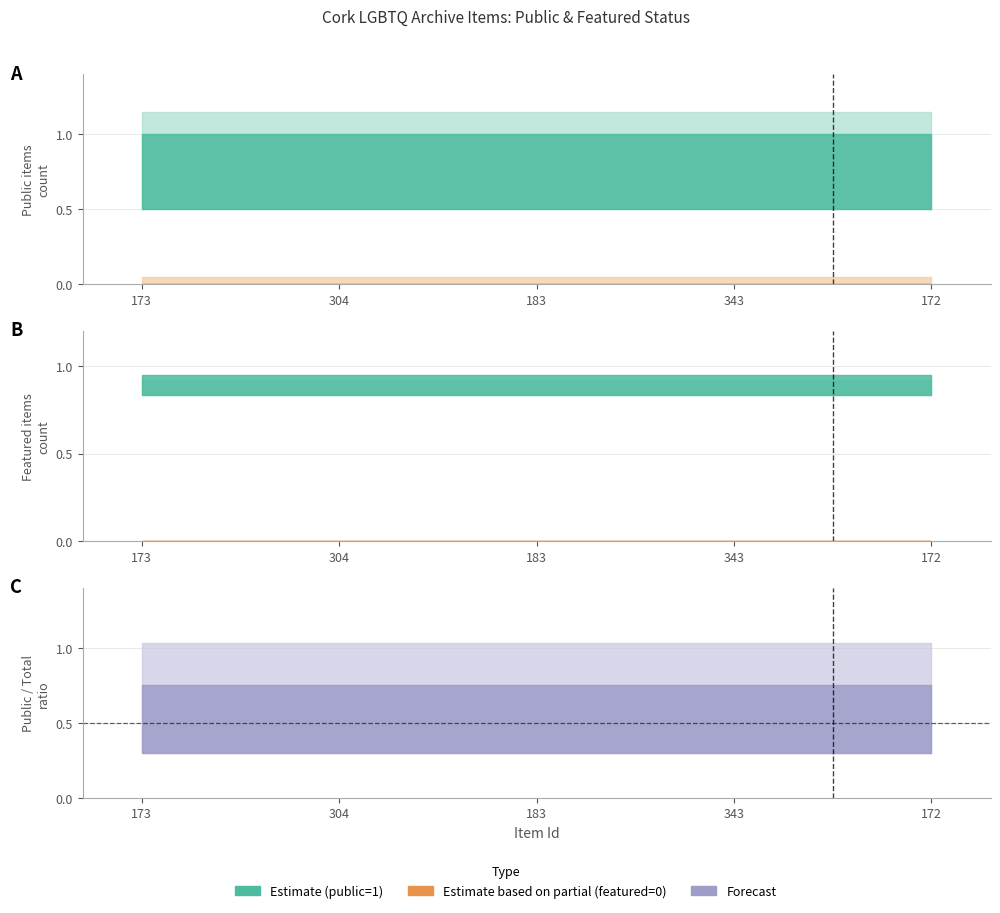

Reading right to left, transcribe all the data shown in this chart.

public: 172=1	343=1	183=1	304=1	173=1
featured: 172=0	343=0	183=0	304=0	173=0